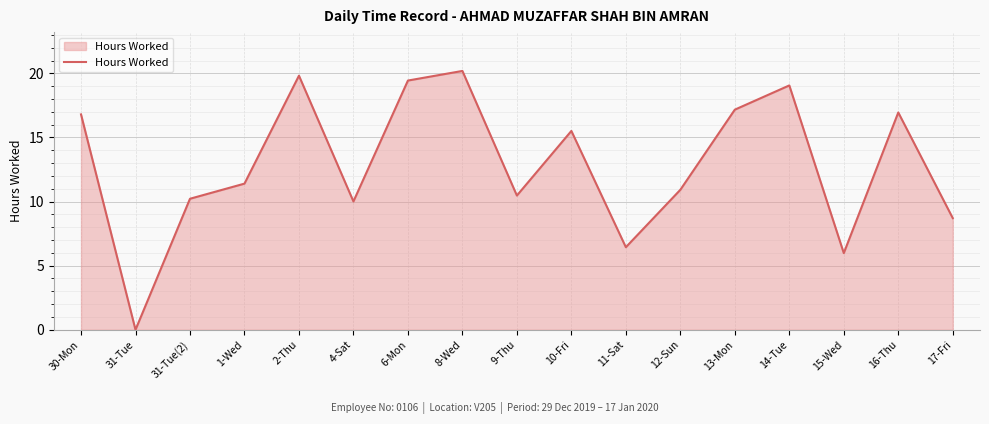

What position from the right is 31-Tue(2)?

15